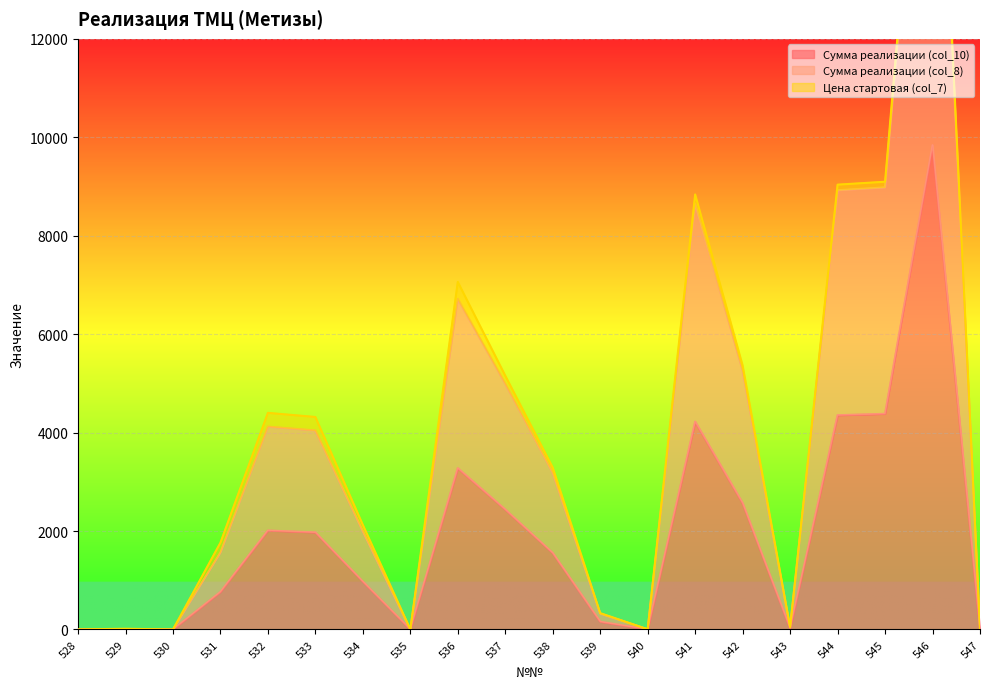

True or false: Сумма реализации (col_10) has more than 0 points higher than both neighbors.

True